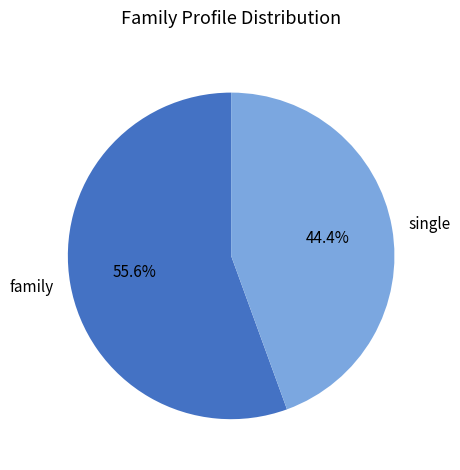

How many segments does this pie chart have?

2